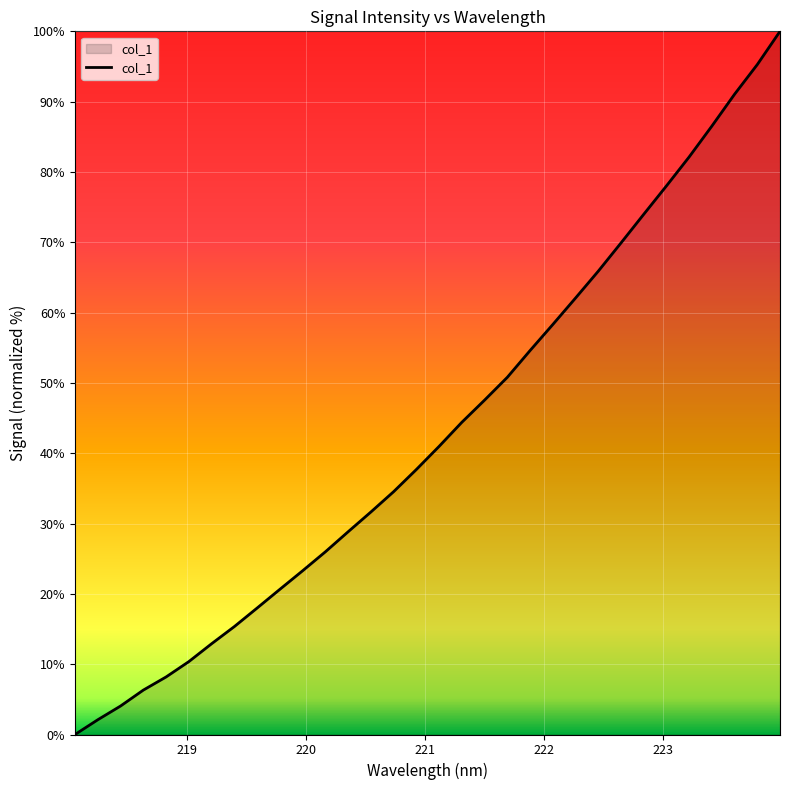

What is the greatest value displayed?

100.0